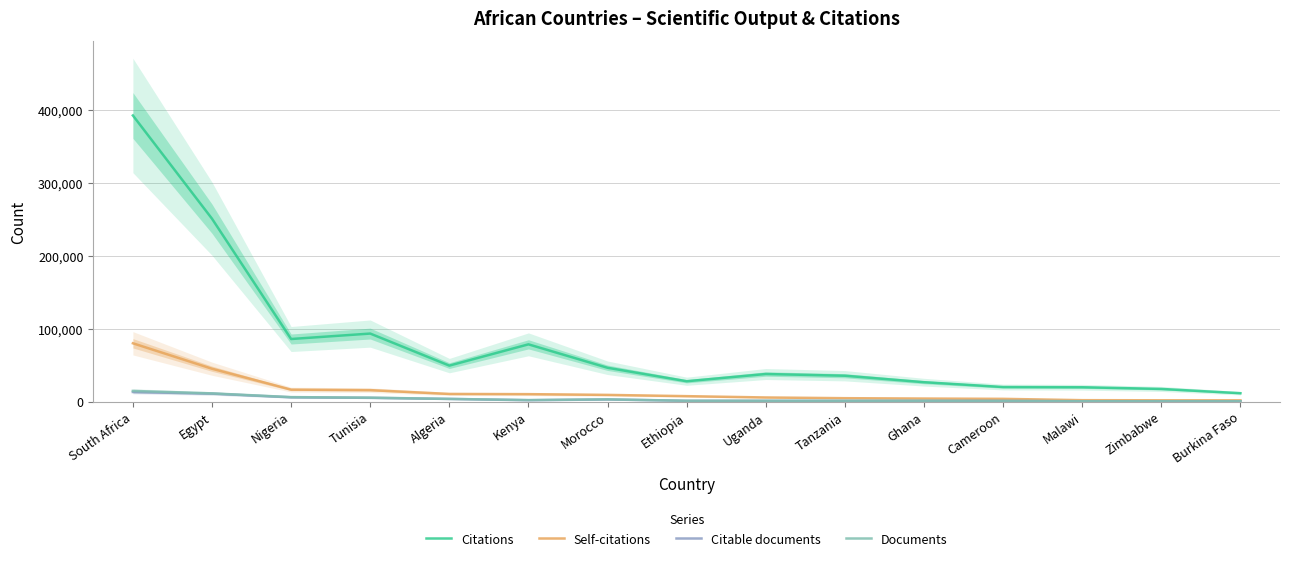

In Citable documents, how many points are higher than both neighbors (excluding endpoints)?

2